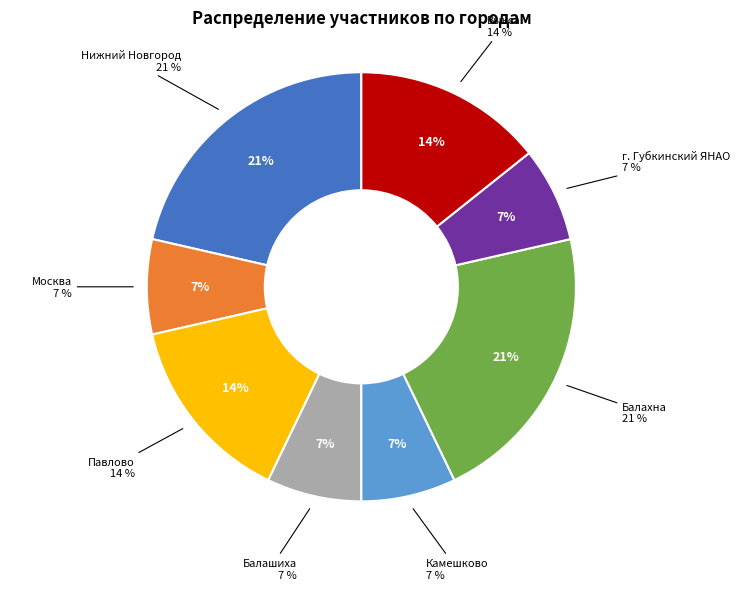

How many segments does this pie chart have?

8